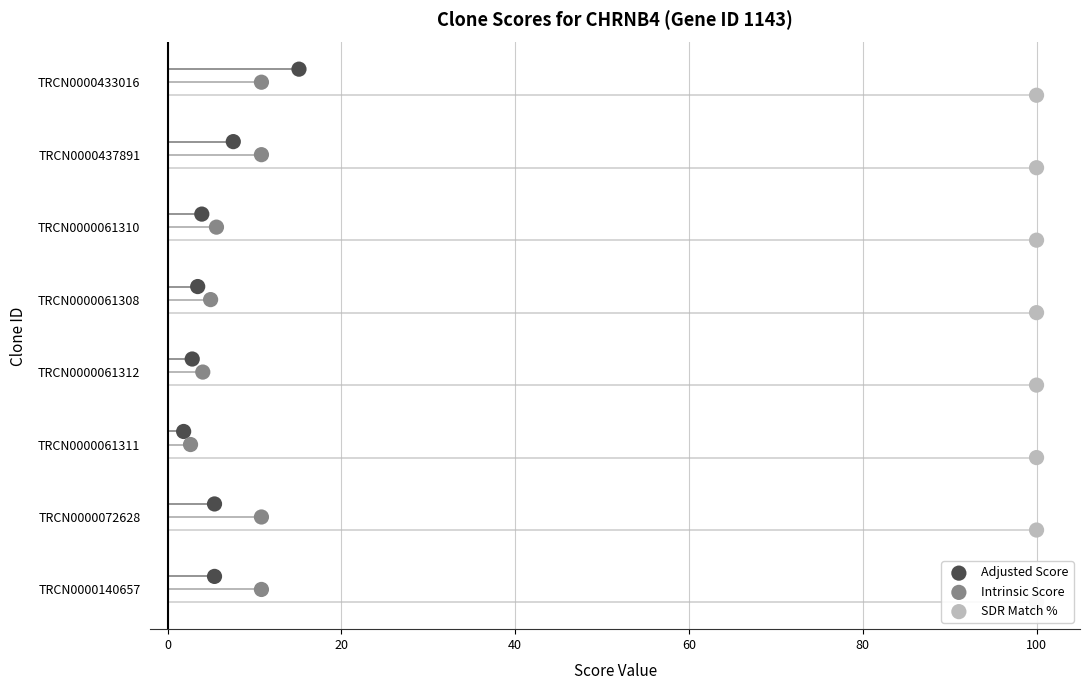

Which series has the largest Y range (max minus min)?

Adjusted Score